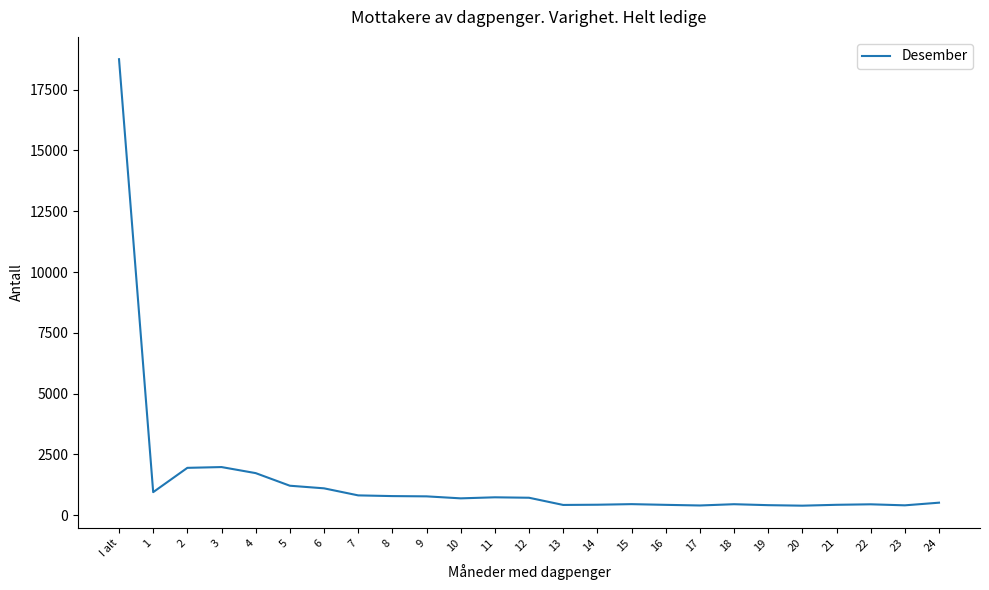

Which has a higher value, 15 or I alt?

I alt